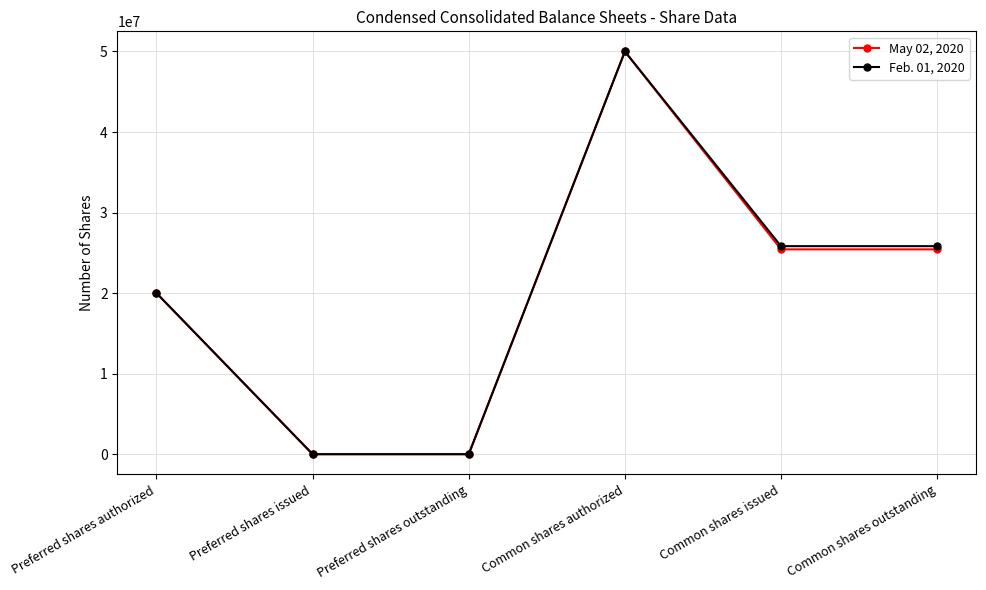

Reading left to right, extract all data points from this chart.

May 02, 2020: 20000000	0	0	50000000	25431000	25431000
Feb. 01, 2020: 20000000	0	0	50000000	25828000	25828000